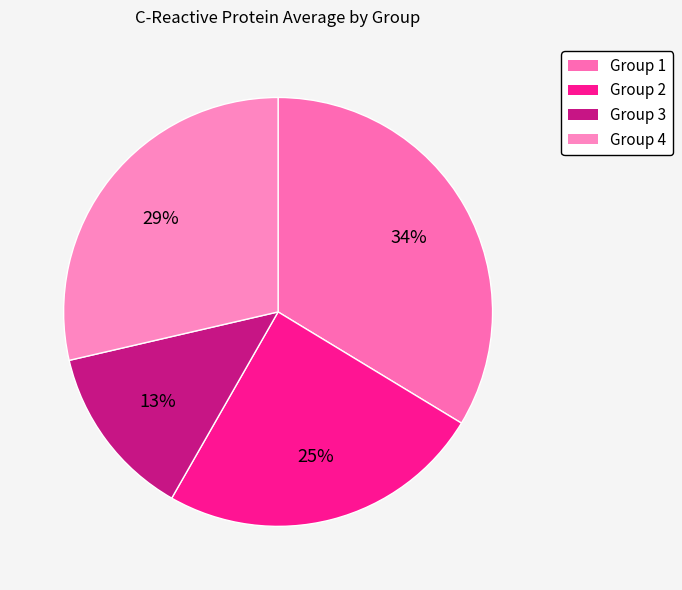

Count the number of slices in the pie.

4